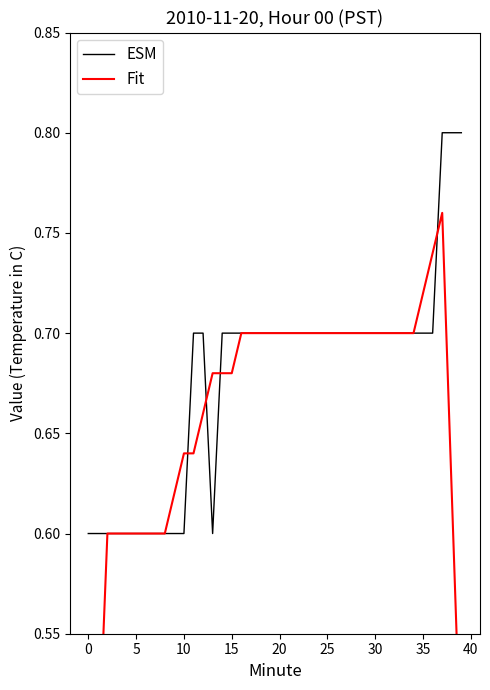

Is it true that ESM equals 0.4 at 35?

False